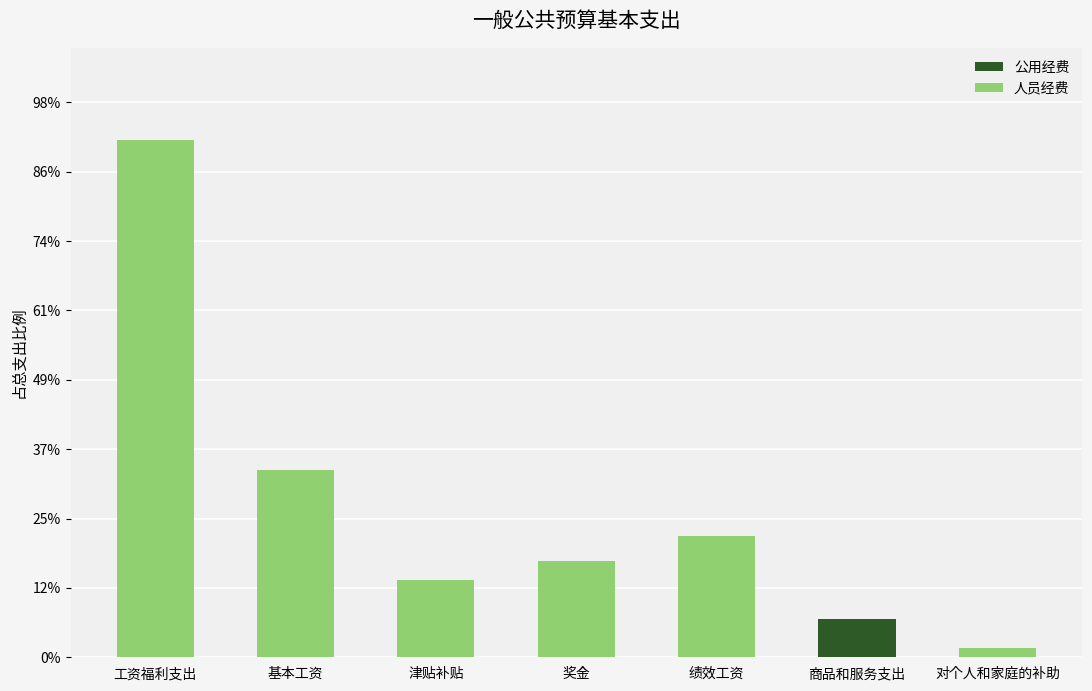

What is the sum of the 人员经费 values at 工资福利支出 and 对个人和家庭的补助?

1897089.4